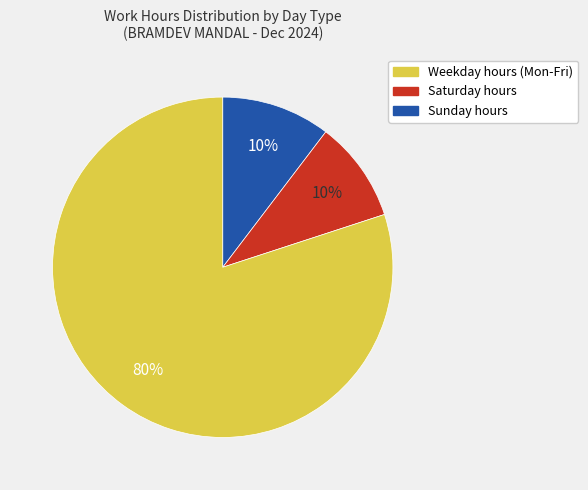

Does any single category account for the majority?

Yes